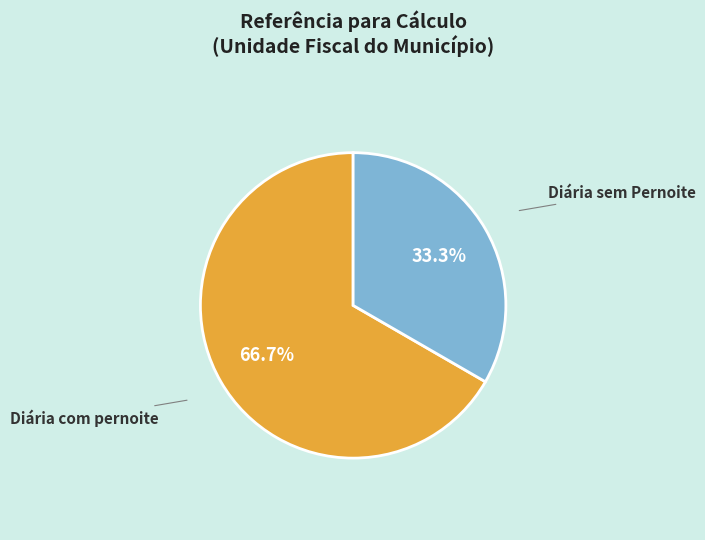

To the nearest percent, what percentage of the pie is Diária sem Pernoite?

33%